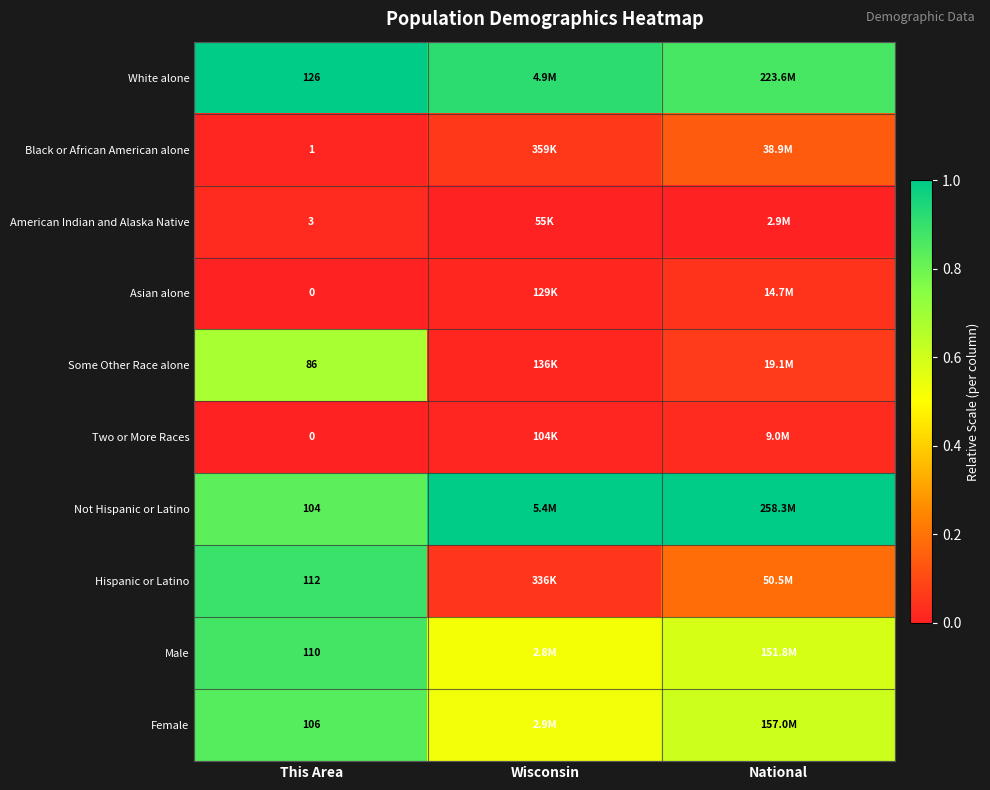

How many data points does each series have?

3